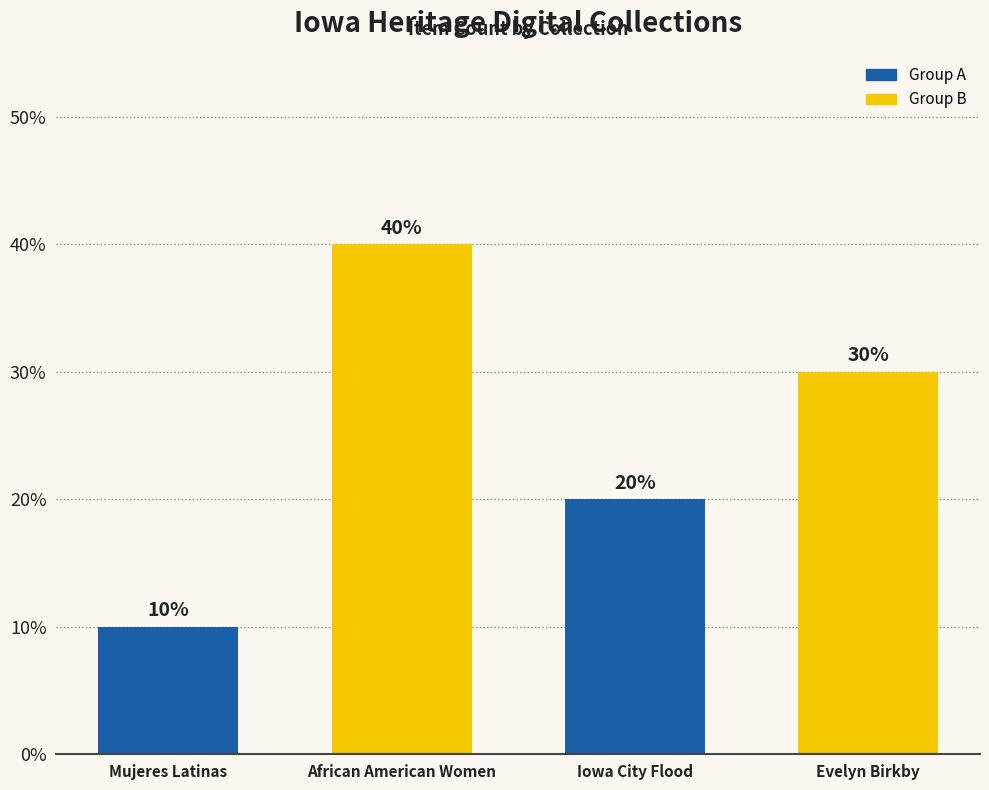

What is the greatest value displayed?

40